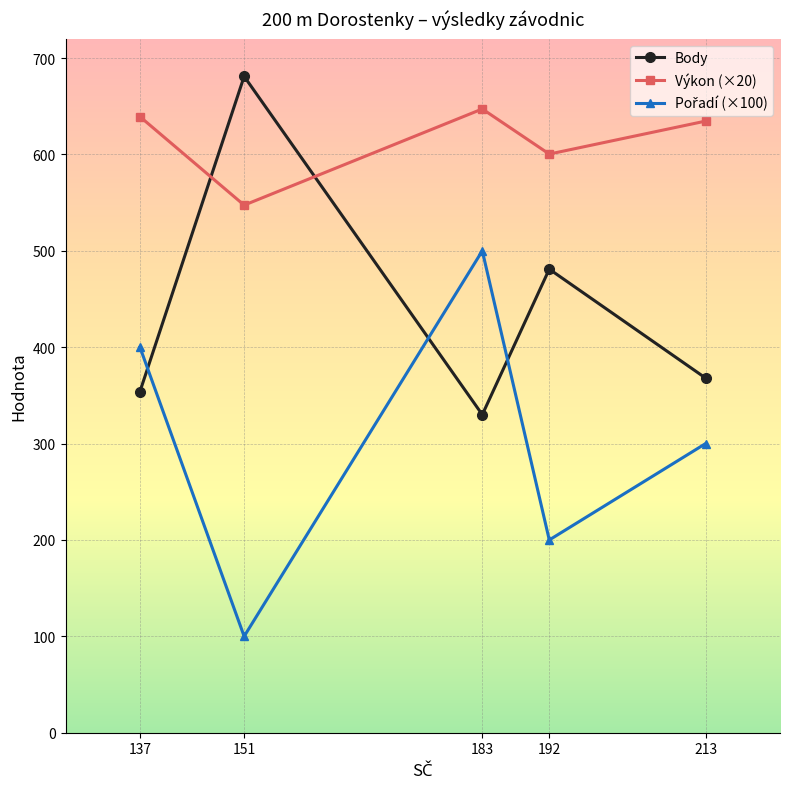

What is the average value of the Výkon (×20) series?

613.8